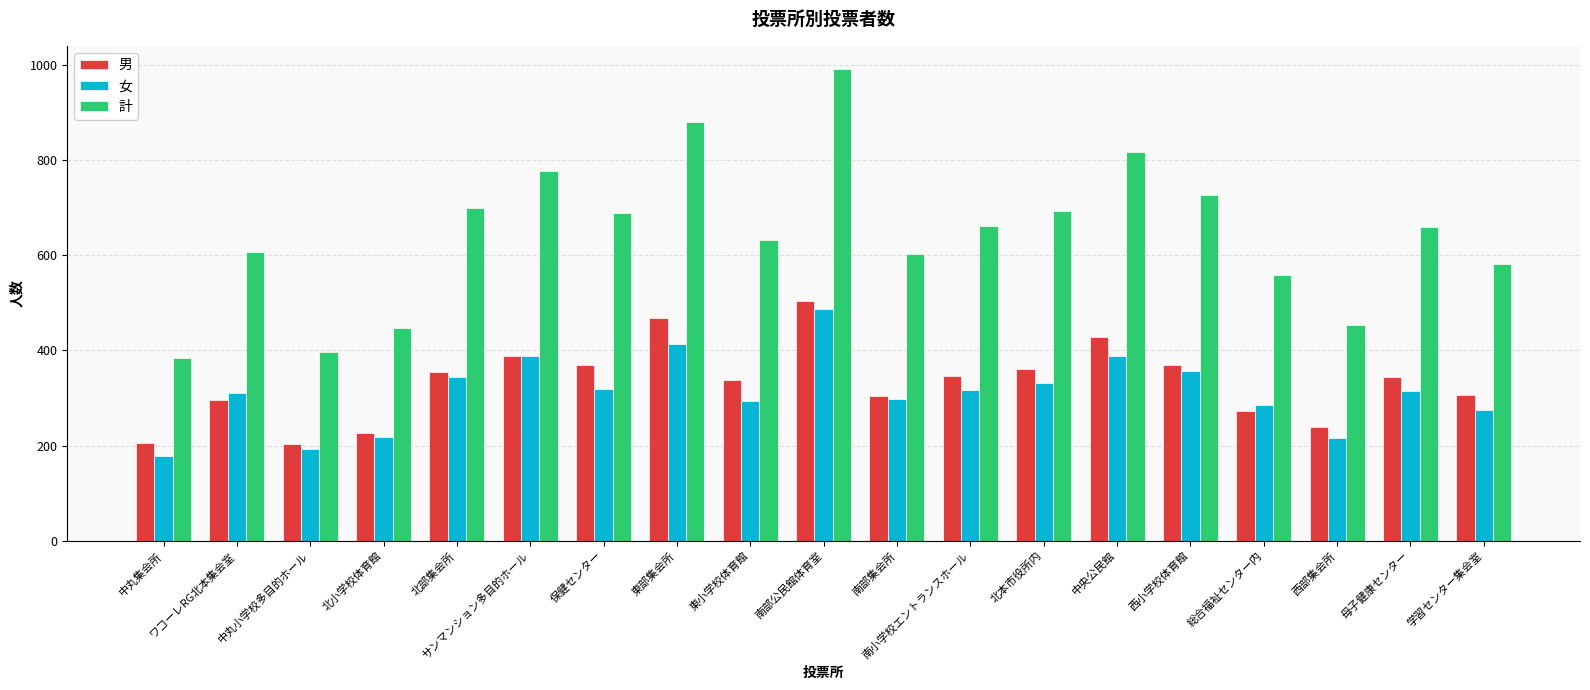

What is the label of the 8th bar from the left?

東部集会所